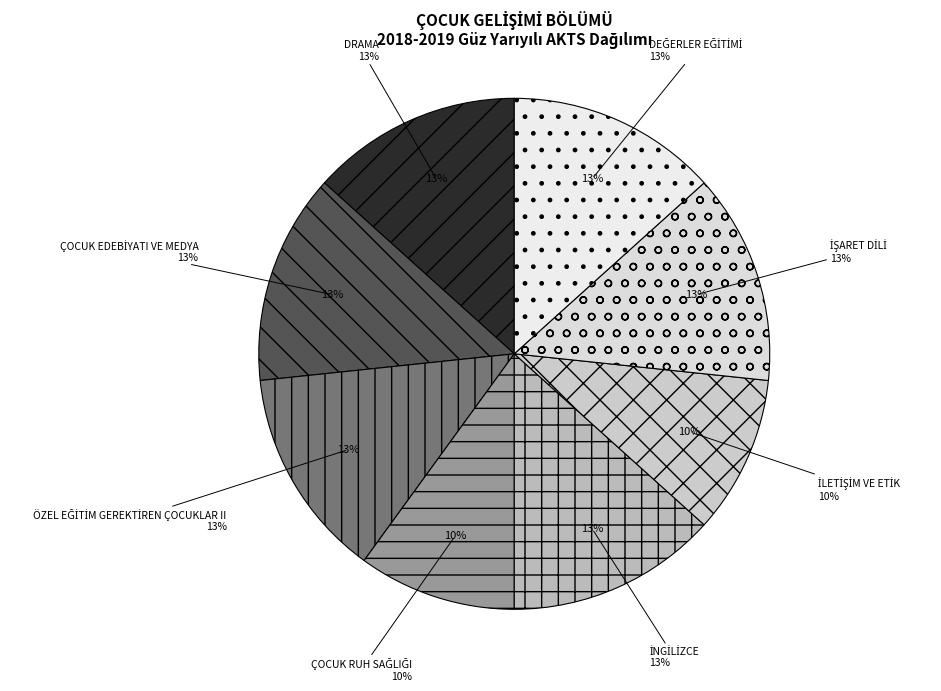

Which category has the biggest portion of the pie?

DRAMA